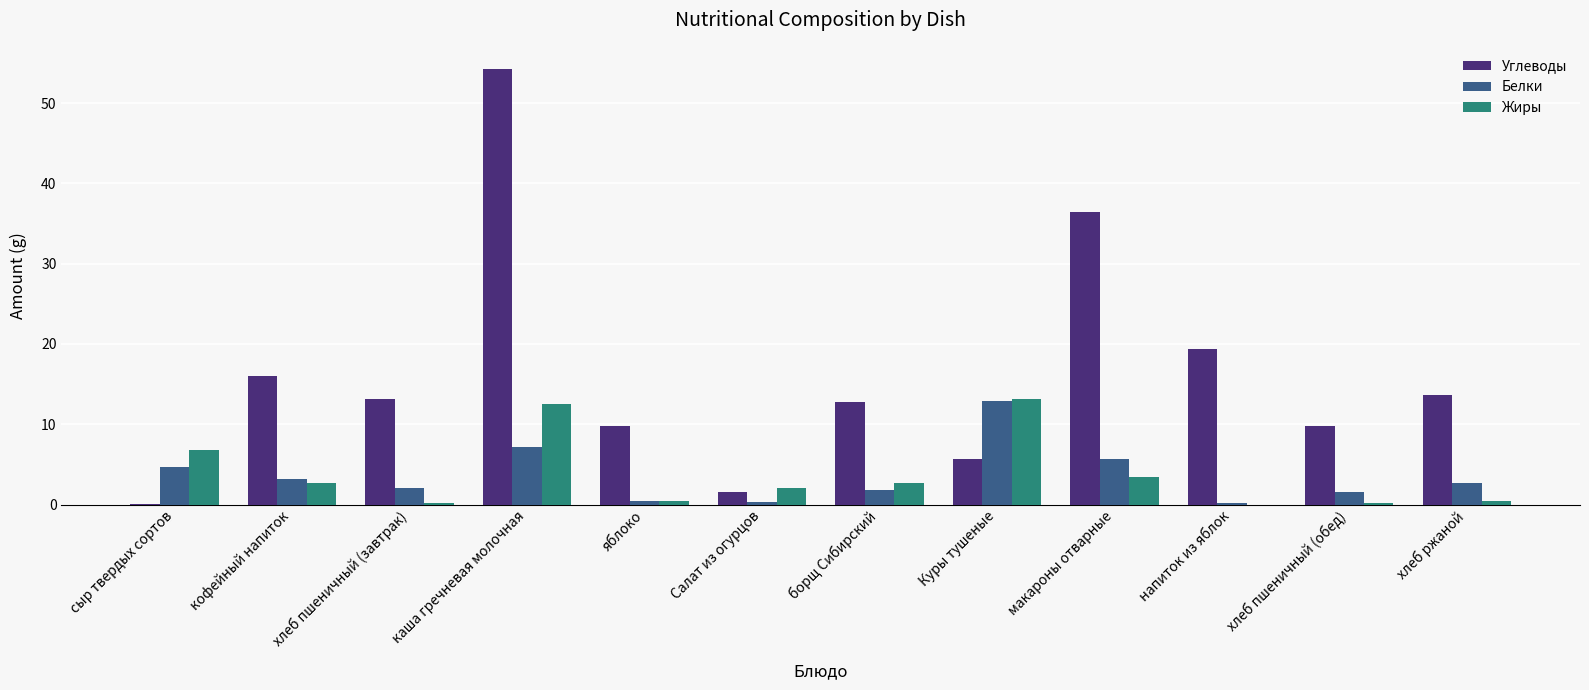

Read the Углеводы value at каша гречневая молочная.

54.3